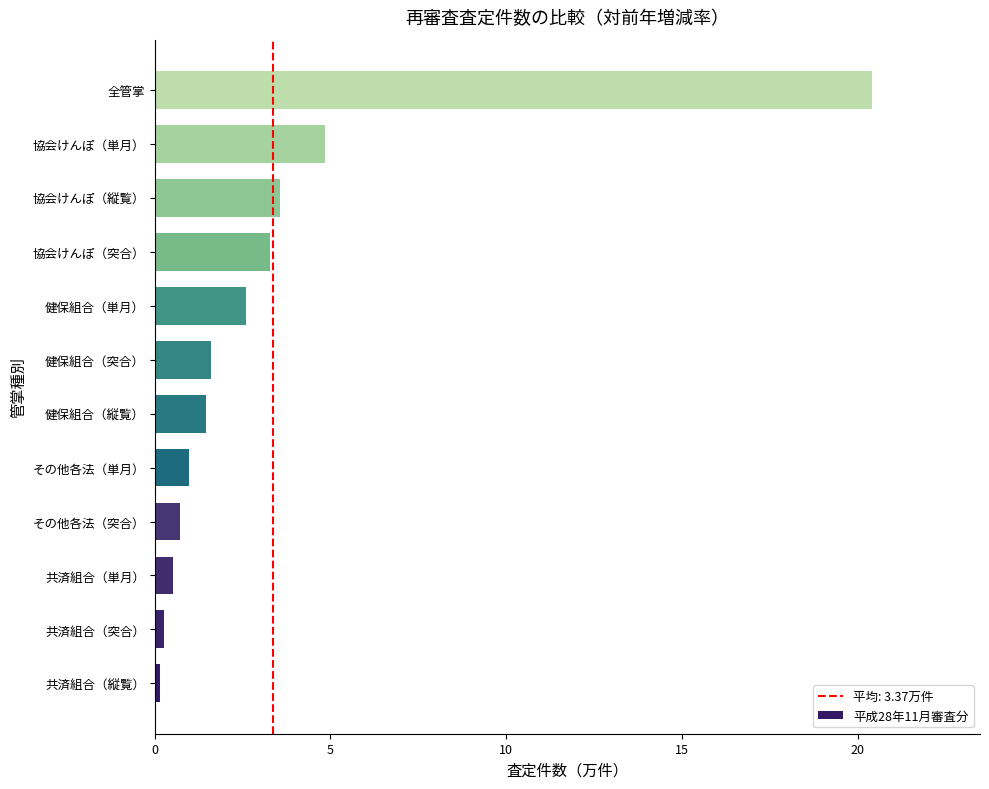

What is the minimum value shown in the chart?

0.2